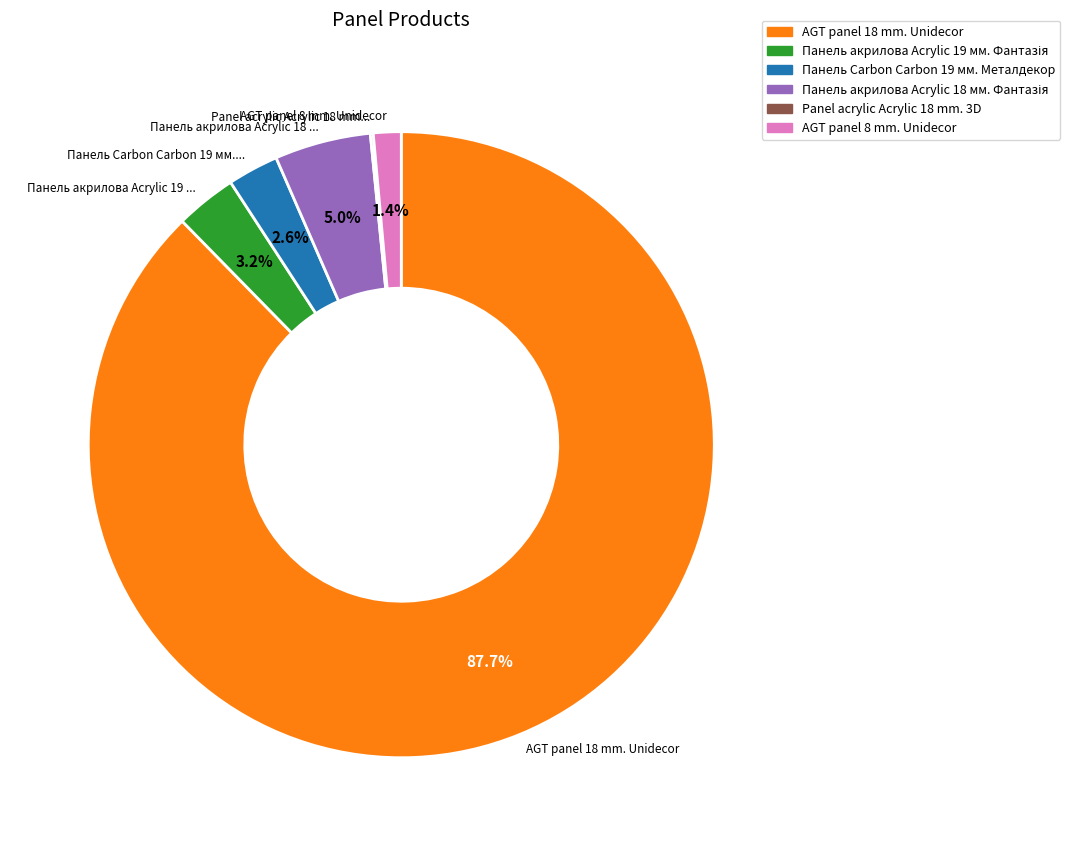

Which category accounts for the majority?

AGT panel 18 mm. Unidecor